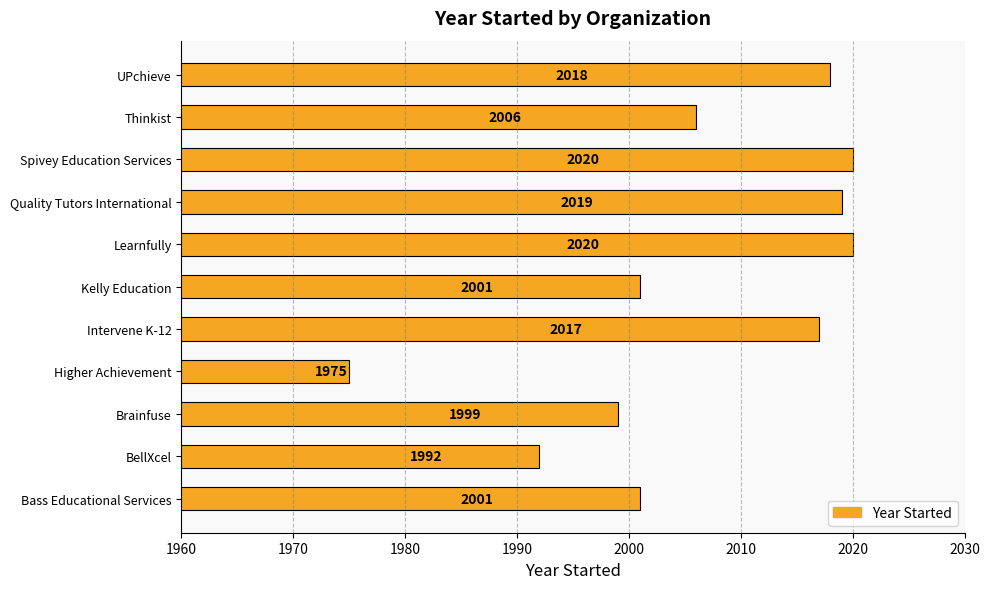

Does the chart contain any negative values?

No